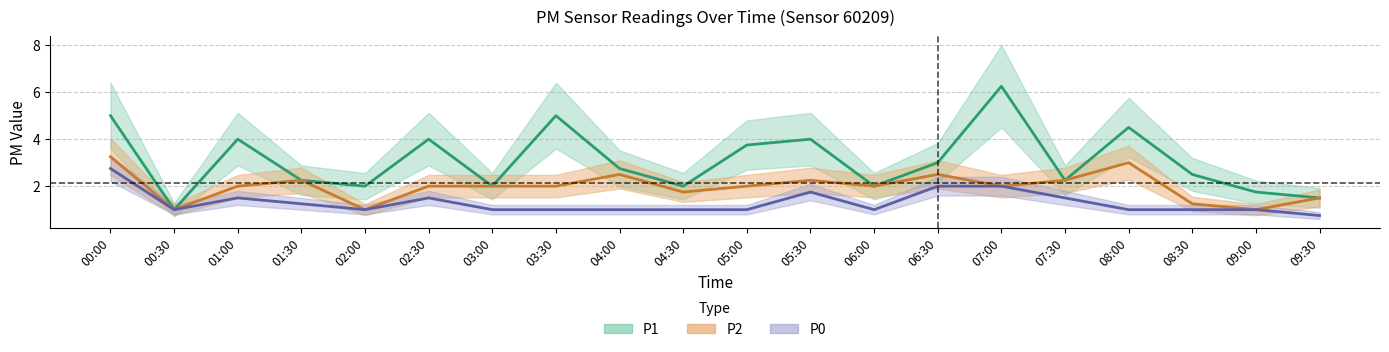

Is the value of P2 at 08:30 greater than the value of P1 at 05:30?

No